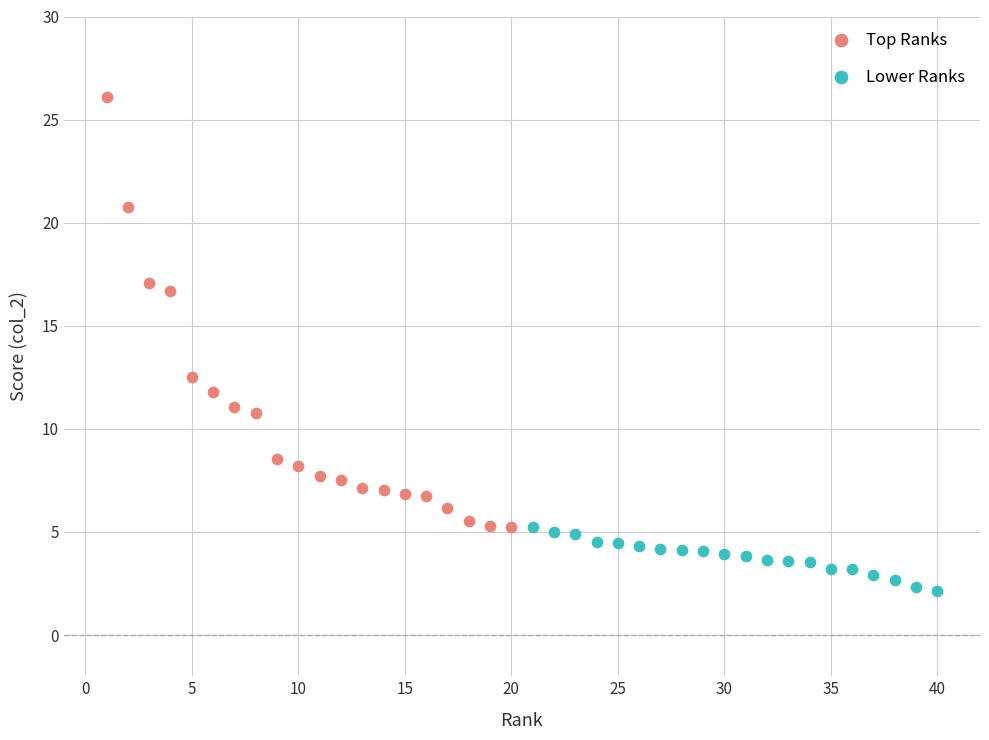

Which series reaches the maximum Y coordinate?

Top Ranks